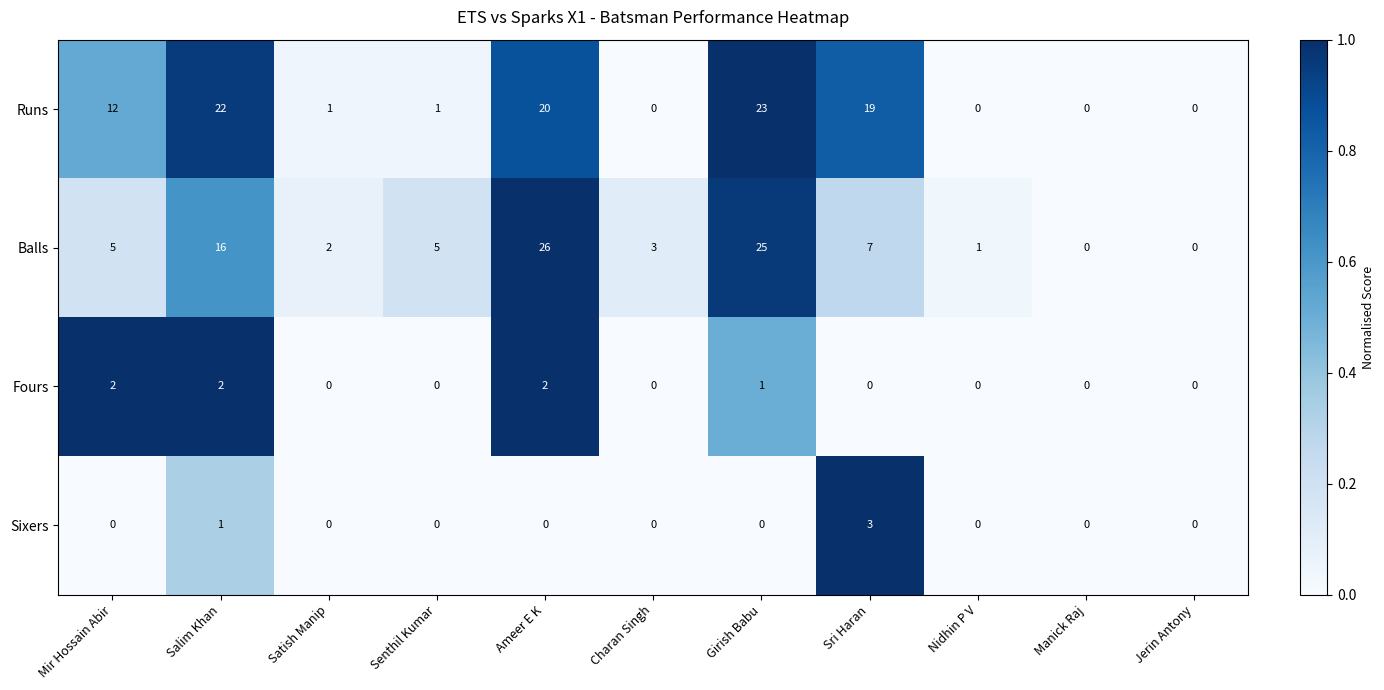

Which series has the widest spread of values?

Balls